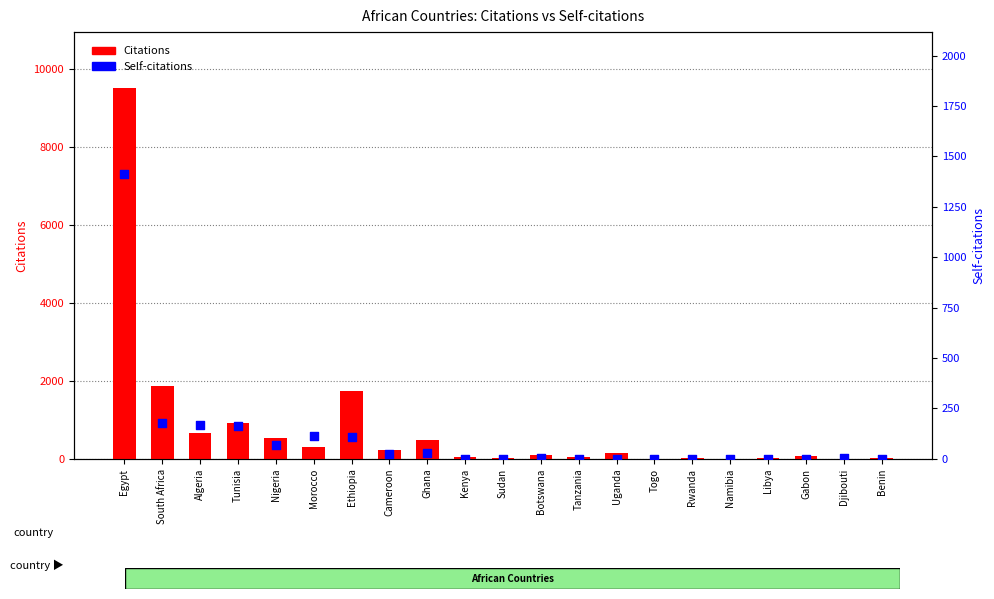

What is the total value across all series at Tanzania?

43